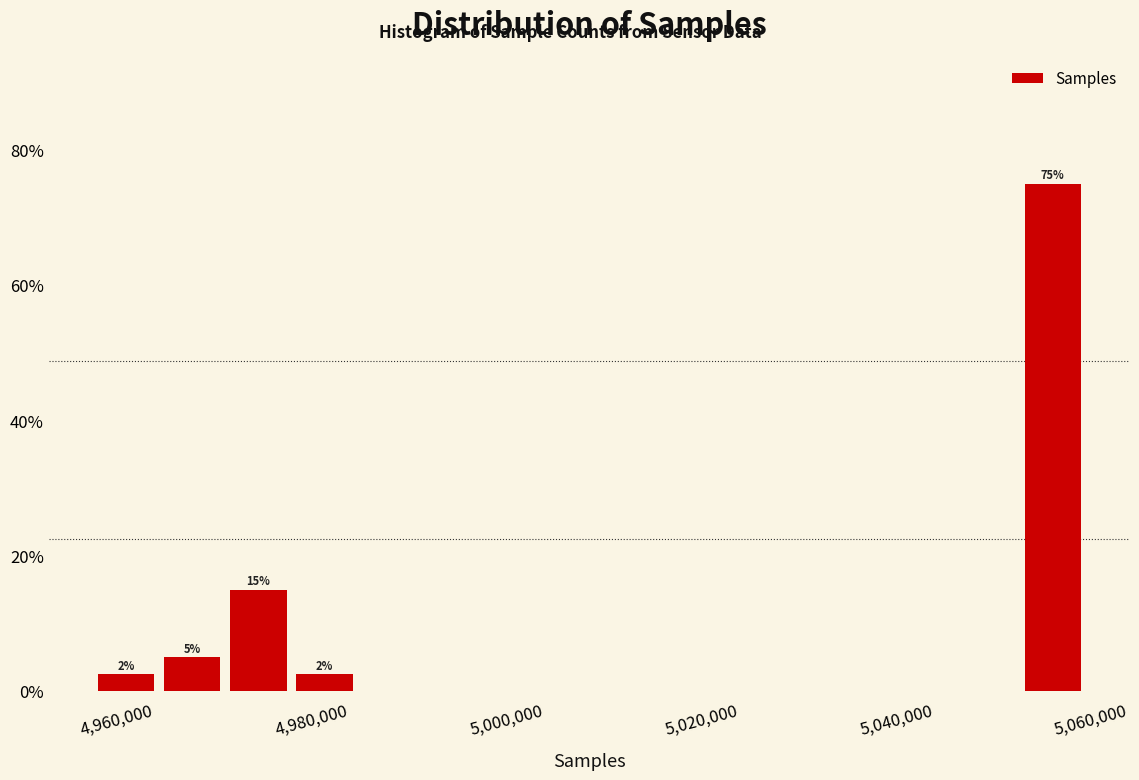

Around what value on the x-axis is the tallest bar? Give the approximate position of its centre, as read against the axis.

5052000